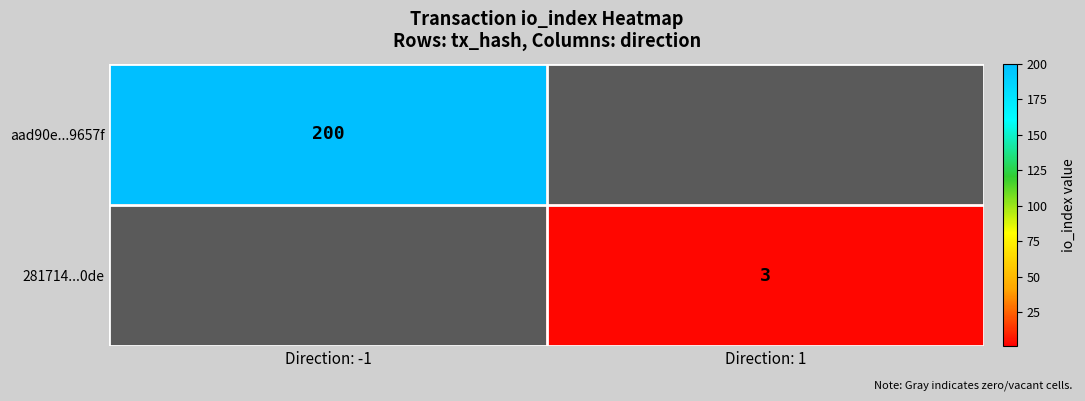

The aad90e...9657f series shows 200 at Direction: -1. True or false?

True